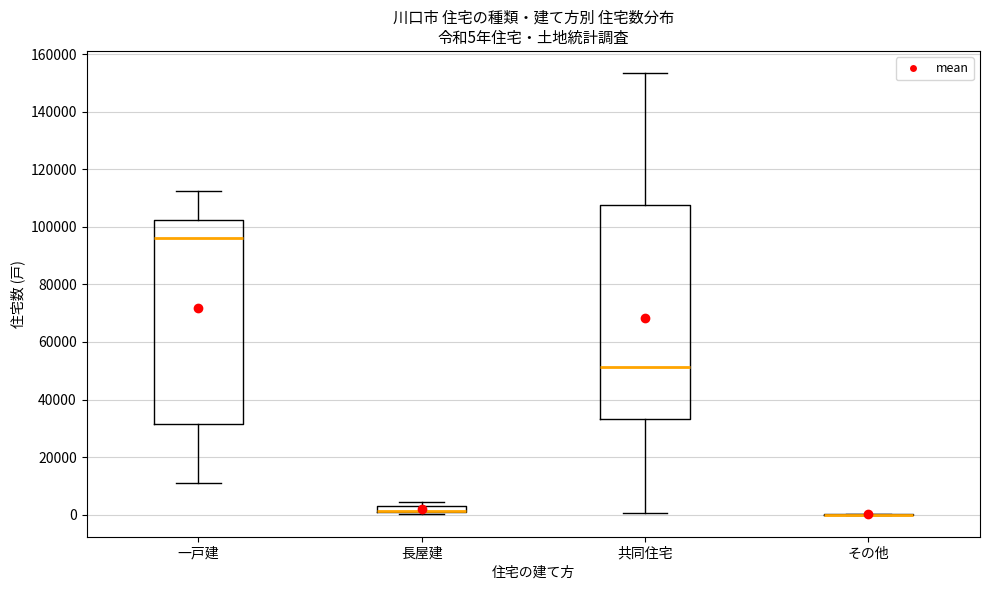

Which box is the tallest, from its lower edge to its upper edge?

共同住宅